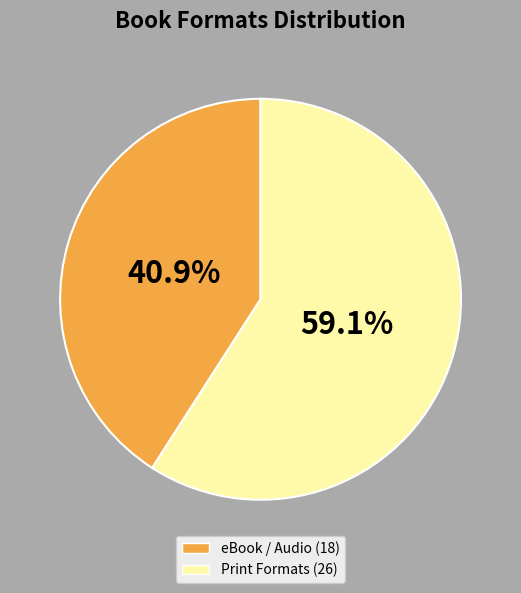

Is there any slice that represents more than half of the pie?

Yes